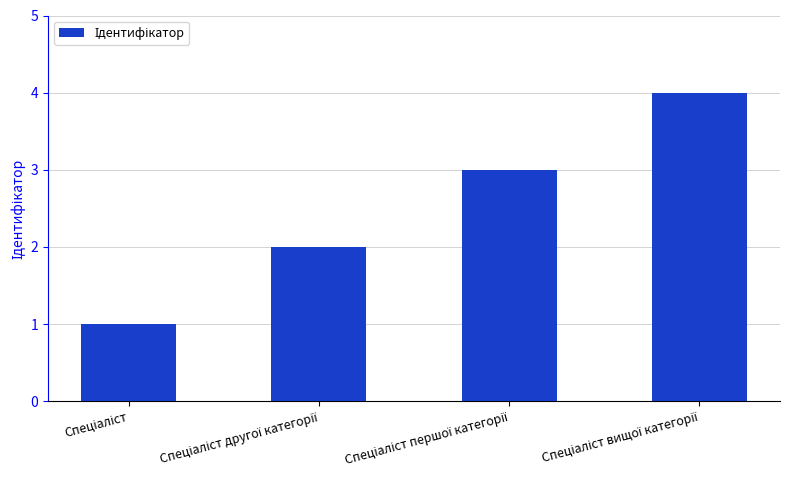

What is the maximum value shown in the chart?

4